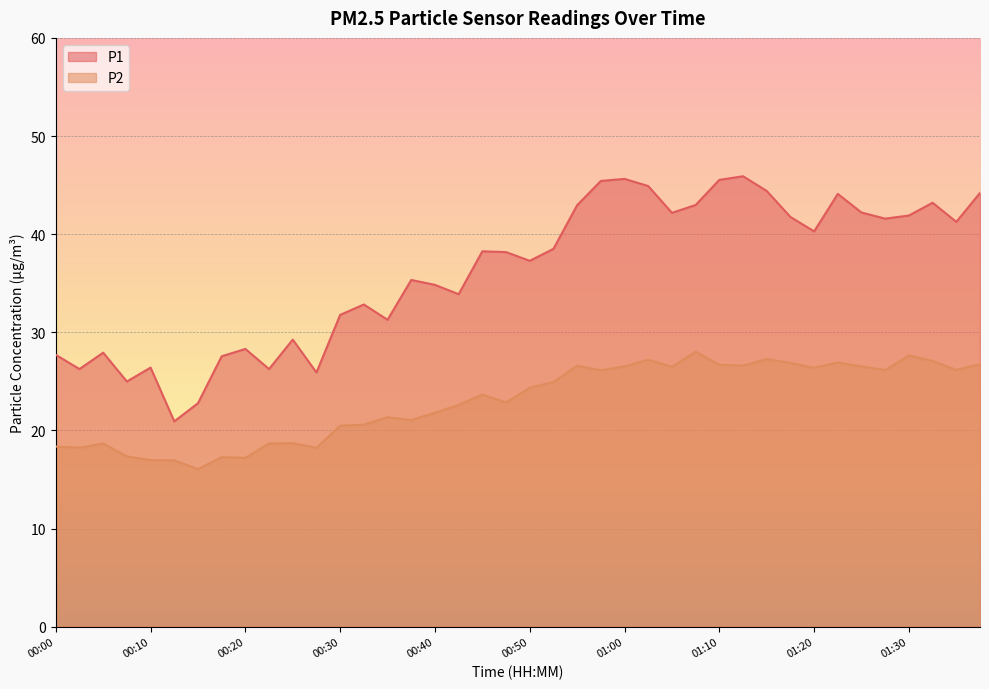

What is the difference between the maximum and minimum values in the P1 series?

25.0